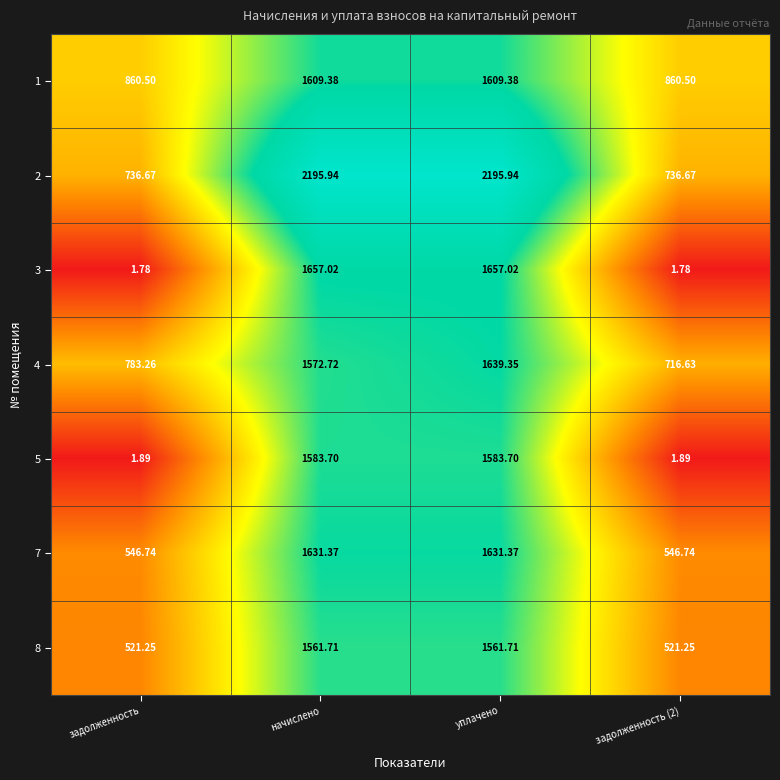

At which label does 7 first exceed 1631?

начислено